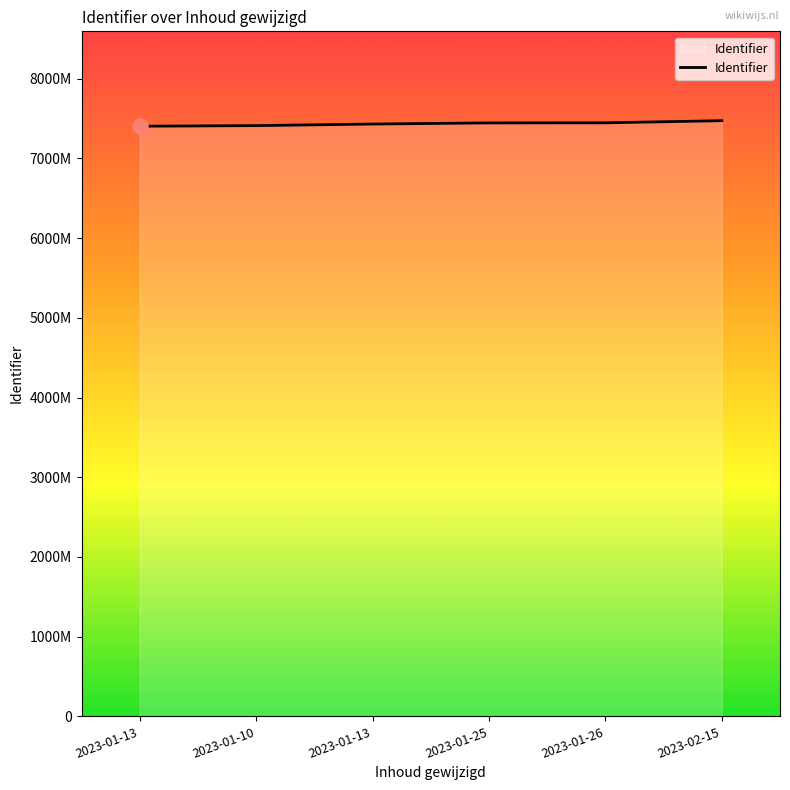

Does the chart have visible grid lines?

No